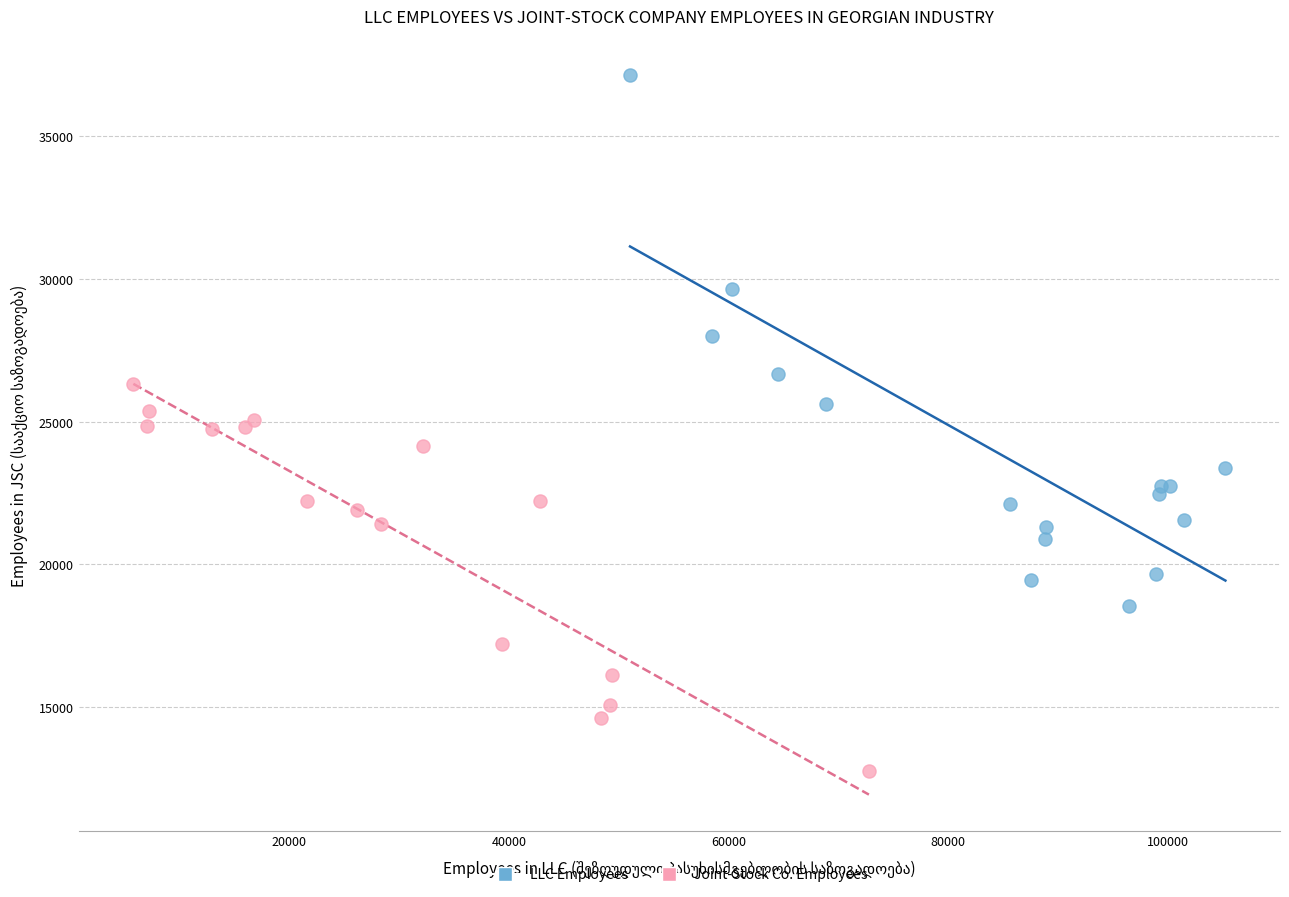

Which series contains the lowest Y value?

Joint-Stock Co. Employees